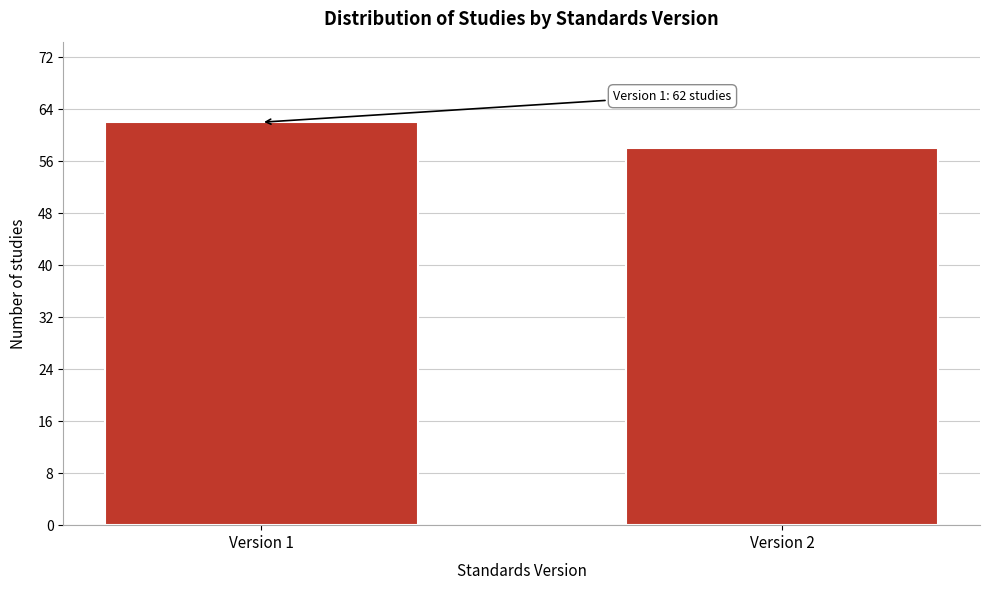

Reading left to right, transcribe all the data shown in this chart.

62	58